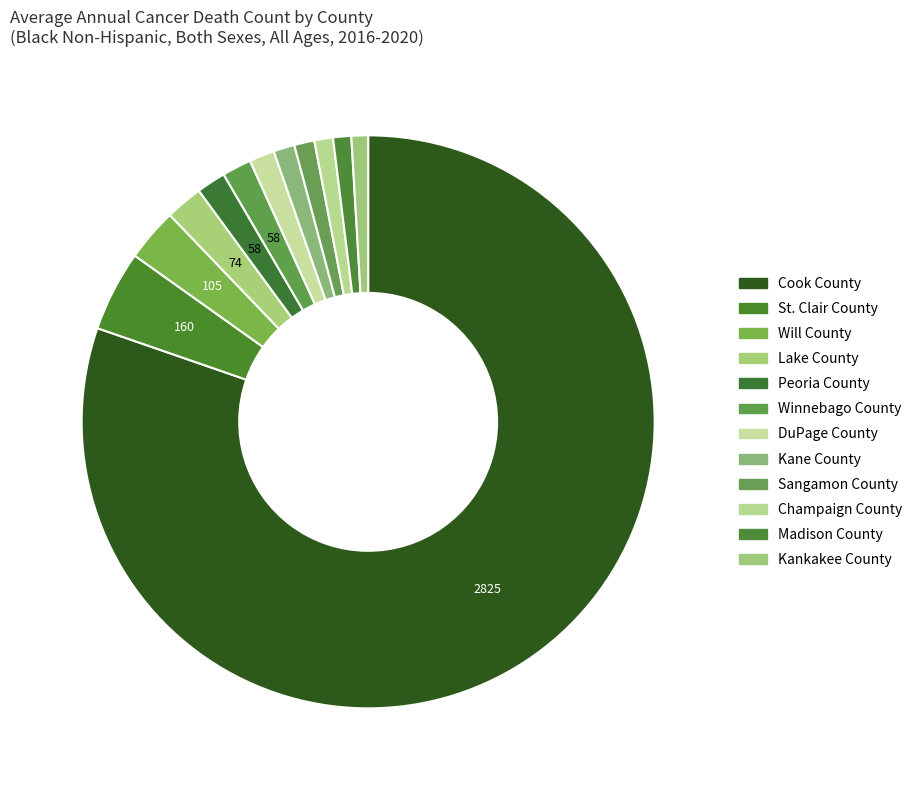

How many slices are in this pie chart?

12